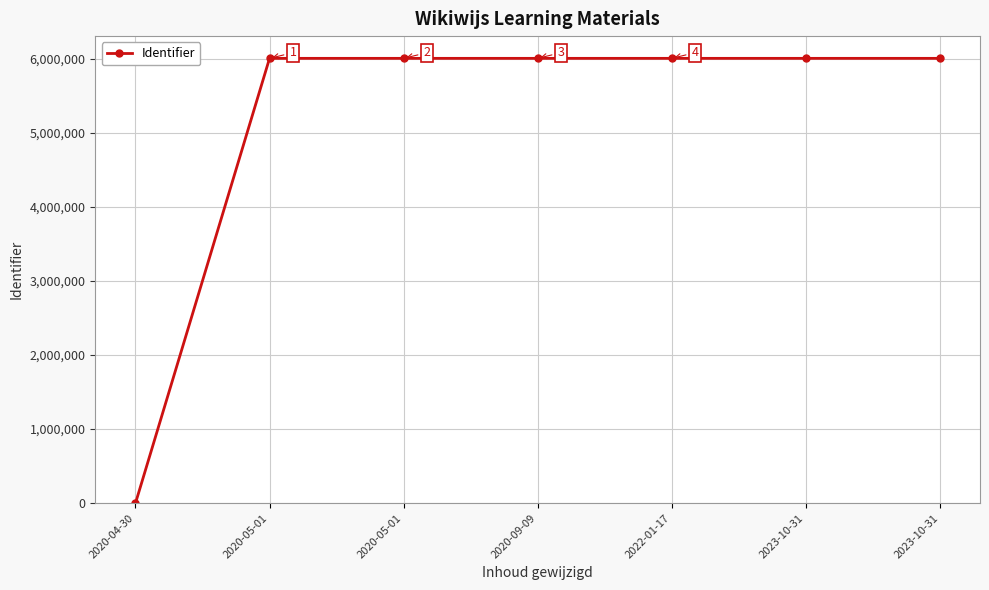

How many values are above zero?

6